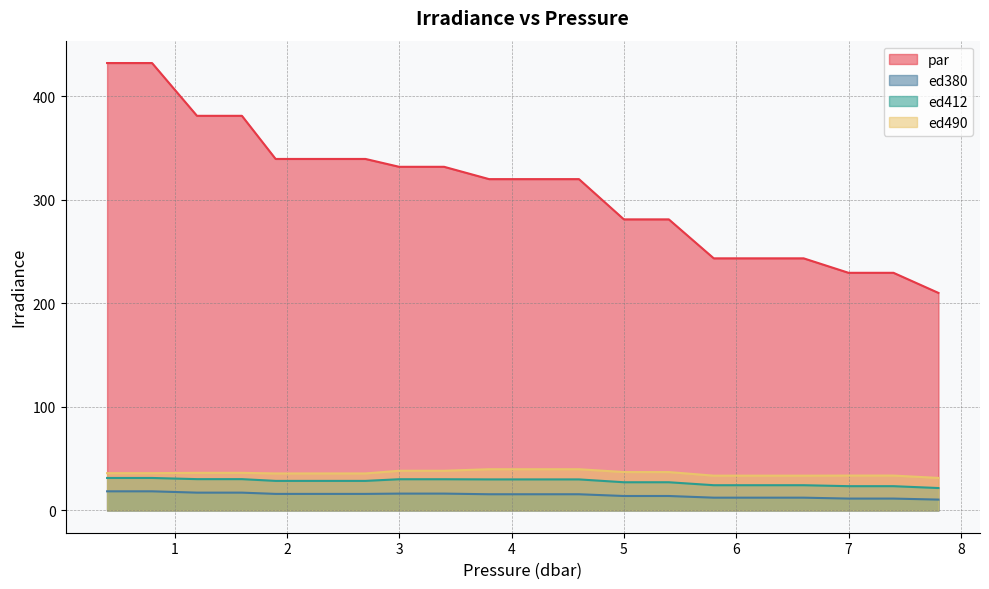

At which category does the chart reach its peak across all series?

0.4